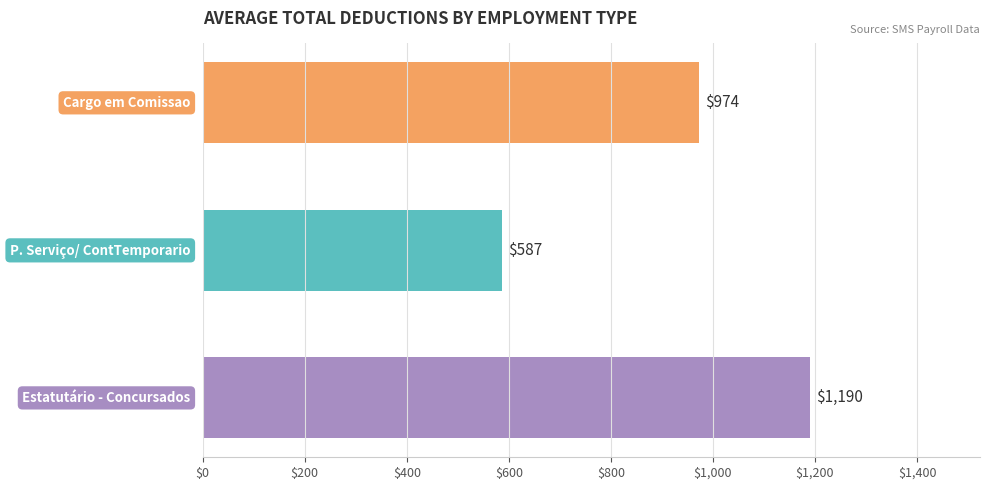

What is the minimum value shown in the chart?

587.3